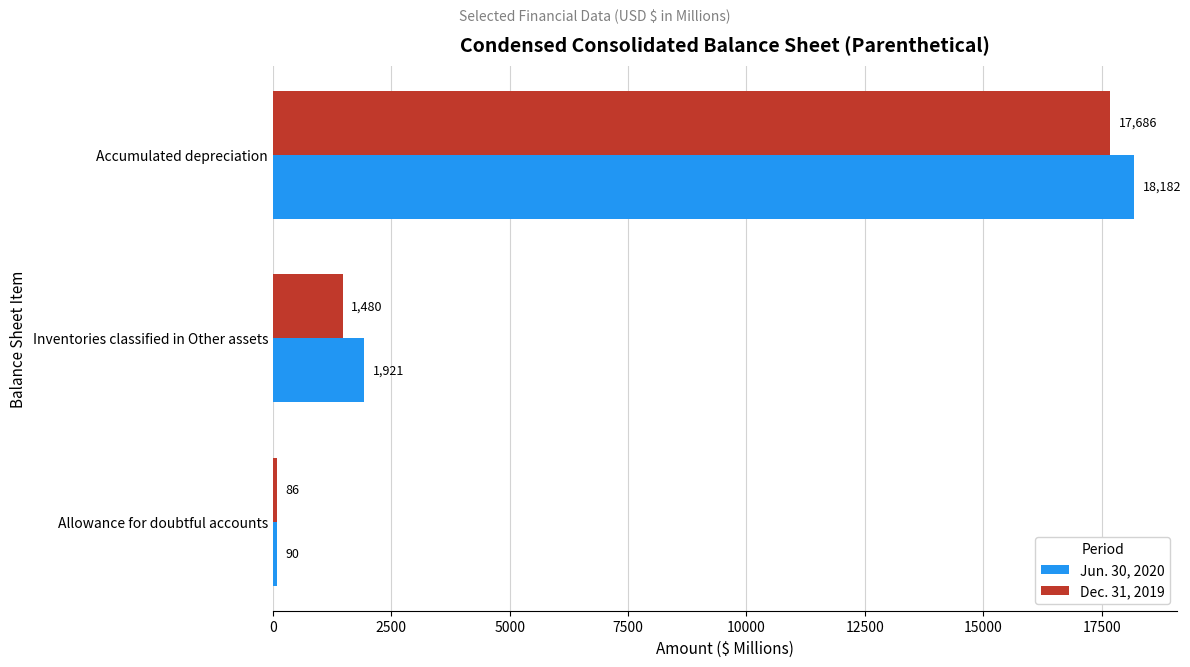

The value of Jun. 30, 2020 at Inventories classified in Other assets is 2629. True or false?

False